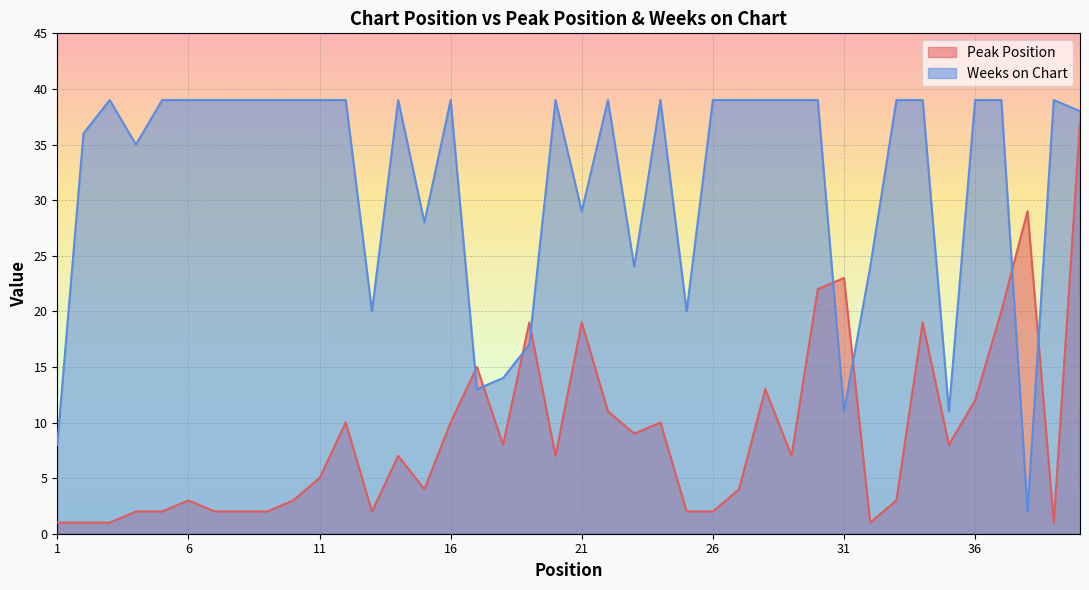

Between 2 and 3, which series saw the biggest shift?

Weeks on Chart